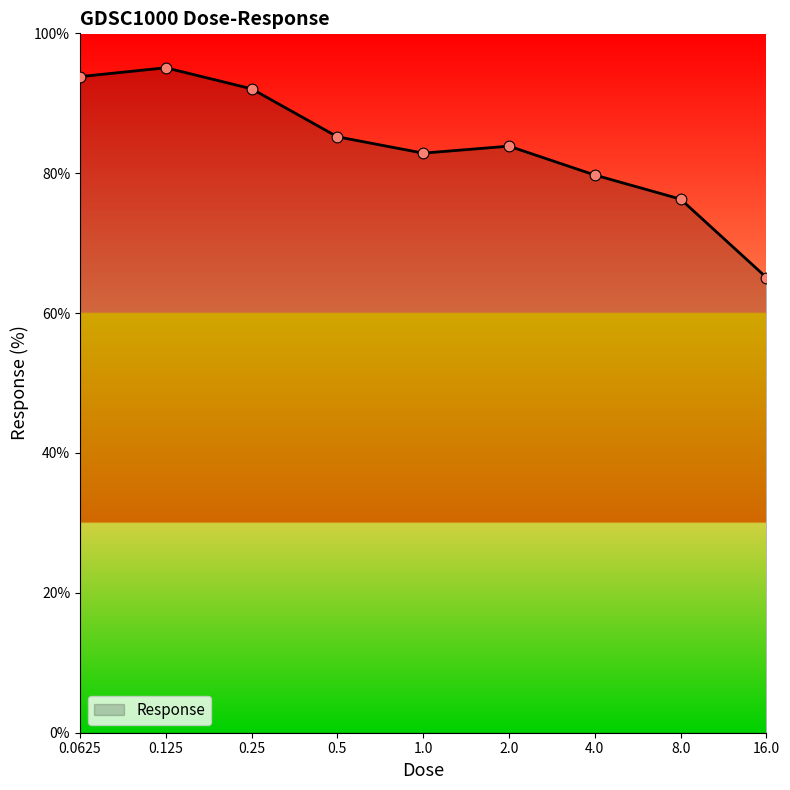

What is the difference between the maximum and minimum values?

30.0